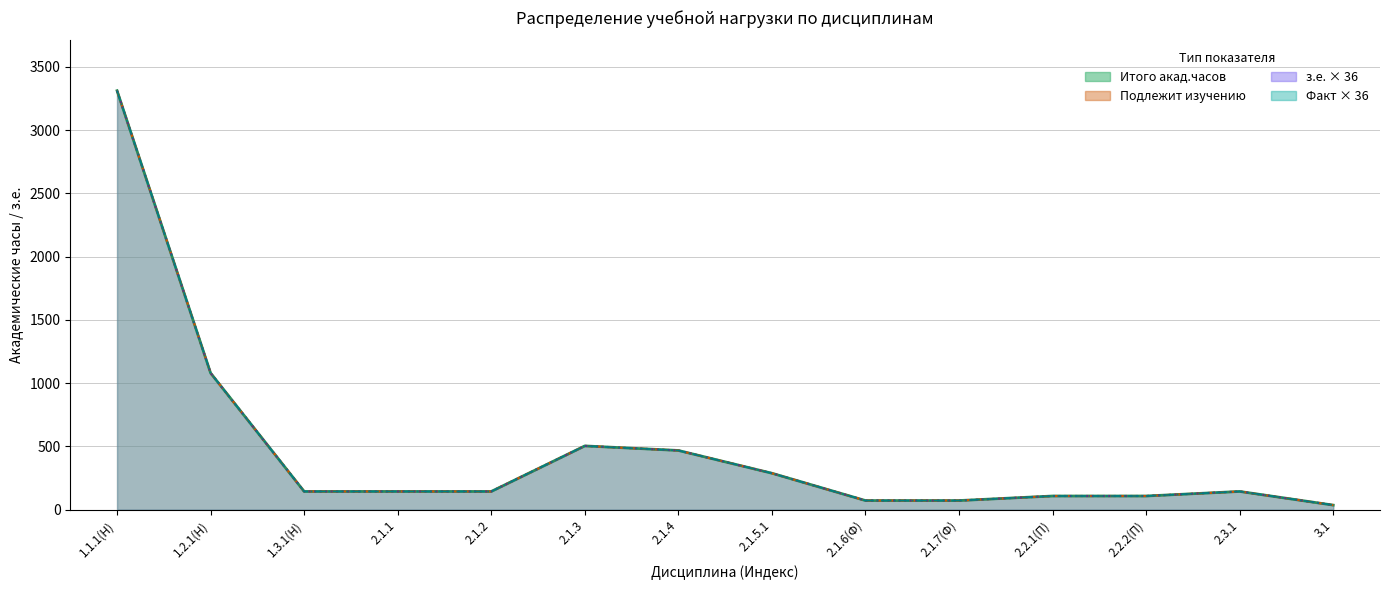

What position from the left is 2.3.1?

13